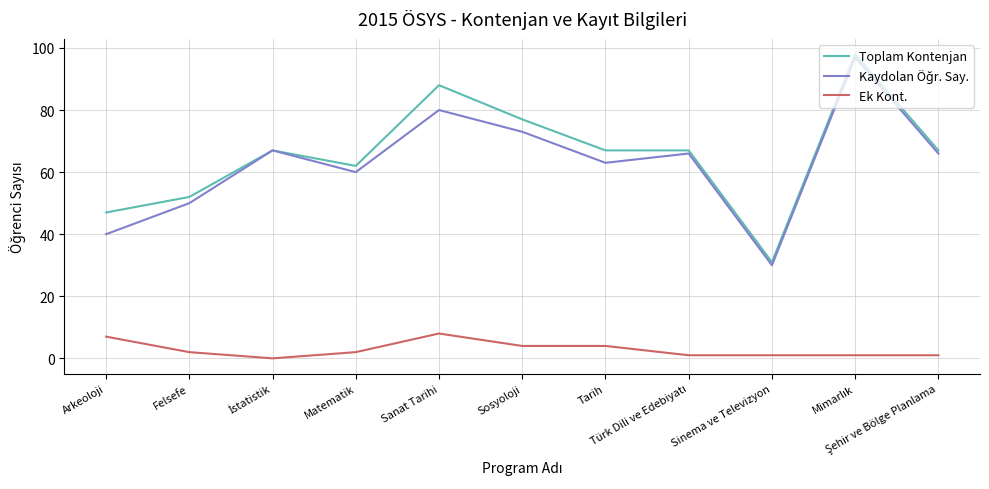

What is the greatest value displayed?

98